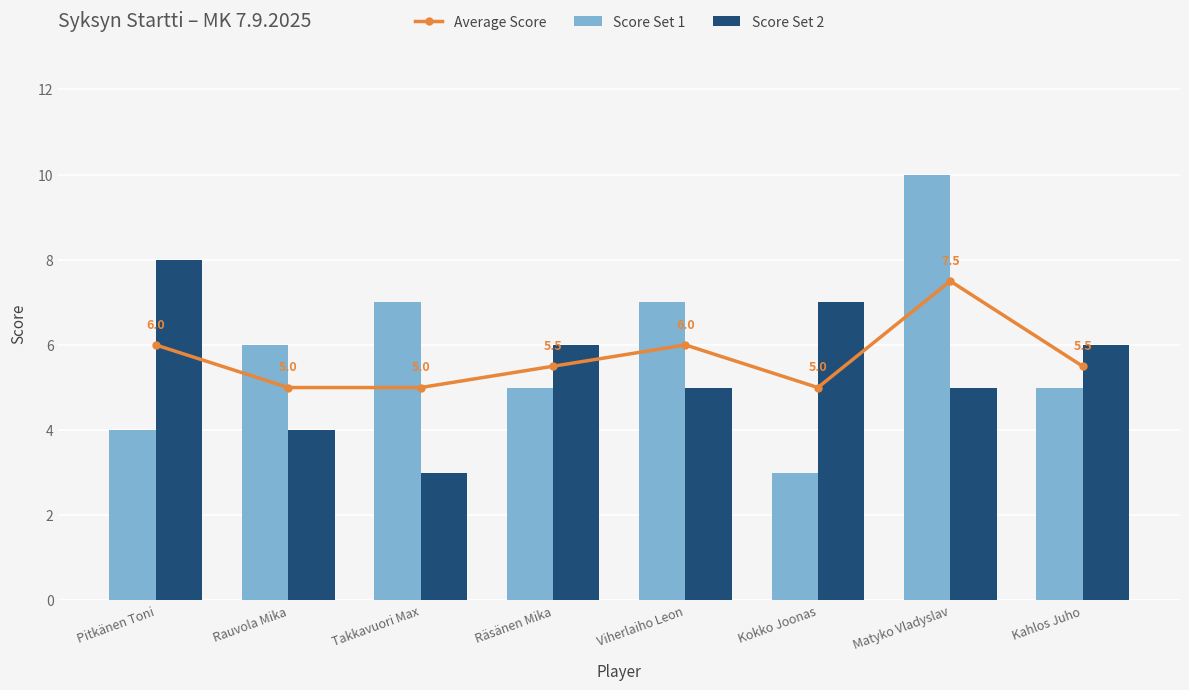

Which has a higher value, Kokko Joonas or Takkavuori Max?

Kokko Joonas